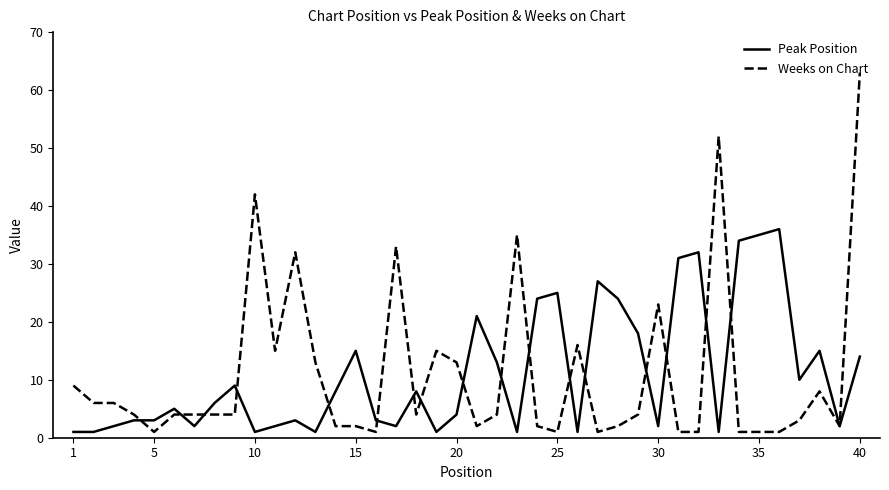

Rank the series by their maximum value, from highest to lowest.

Weeks on Chart, Peak Position